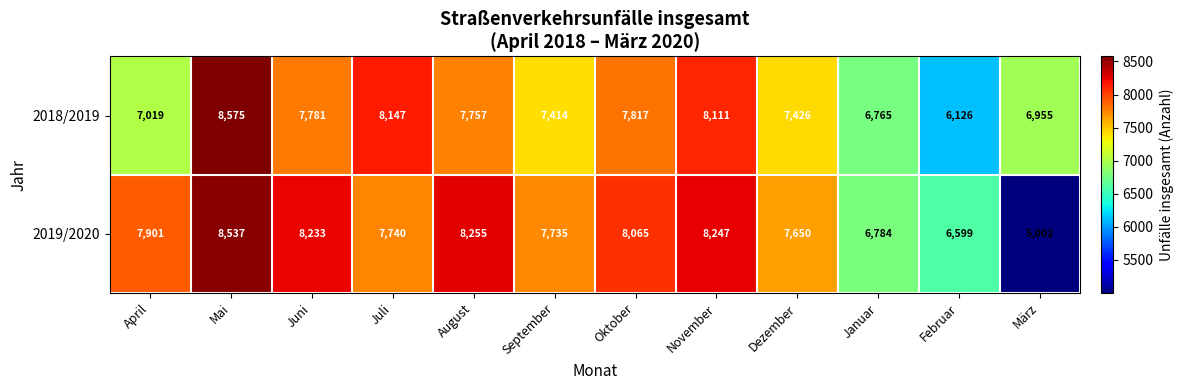

How many categories are shown in the chart?

12